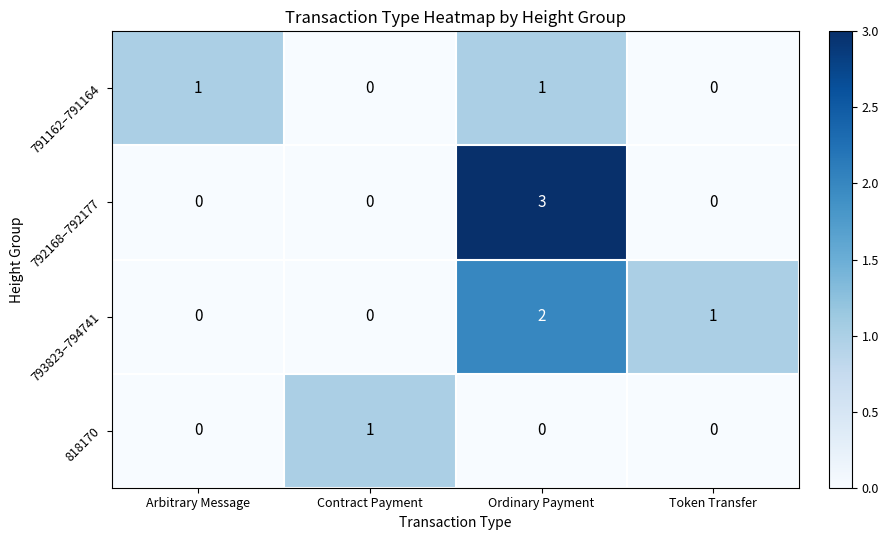

Which series has the widest spread of values?

792168–792177